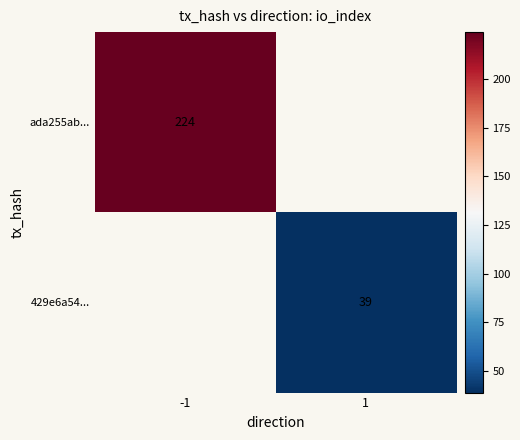

Is the value of 429e6a54... at 1 greater than the value of ada255ab... at -1?

No